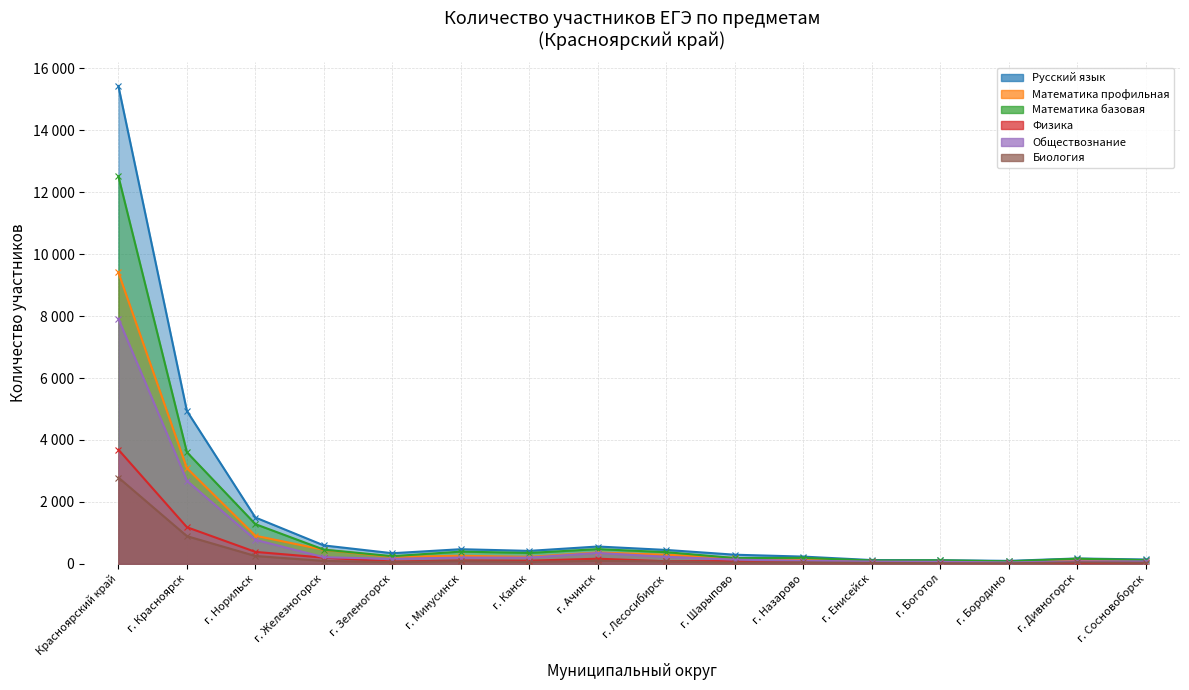

True or false: Математика базовая has more than 1 points higher than both neighbors.

True